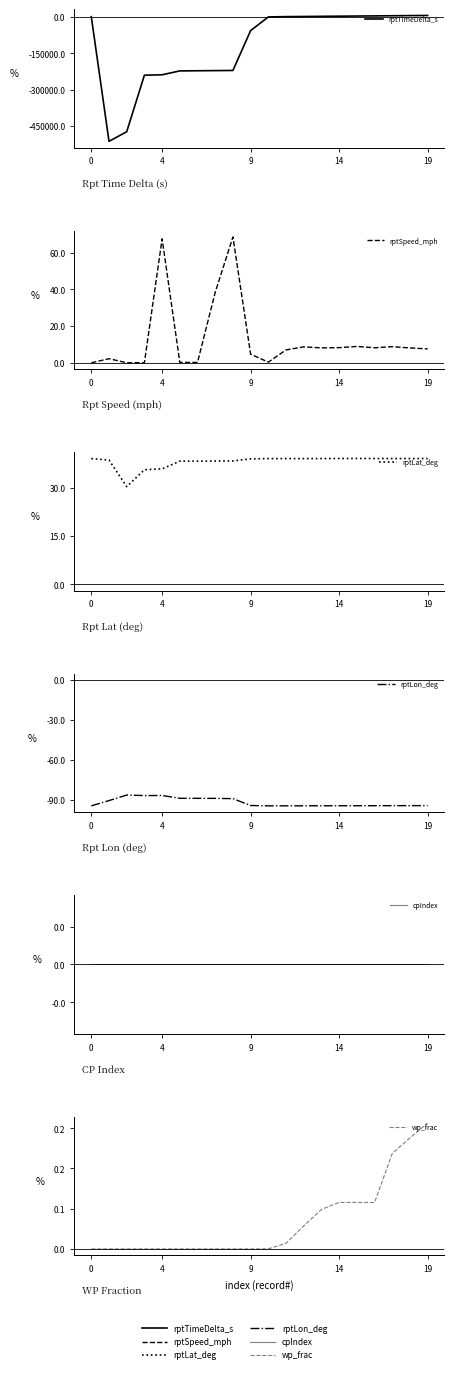

True or false: rptLon_deg and cpIndex cross at least once.

False